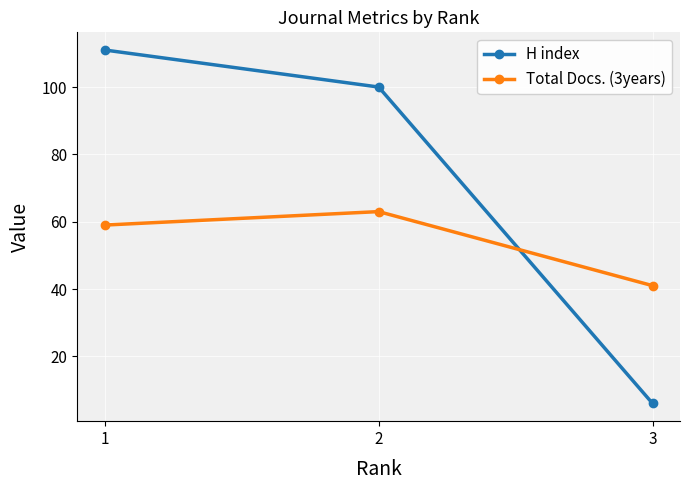

Reading left to right, what are all the values shown in this chart?

H index: 111	100	6
Total Docs. (3years): 59	63	41